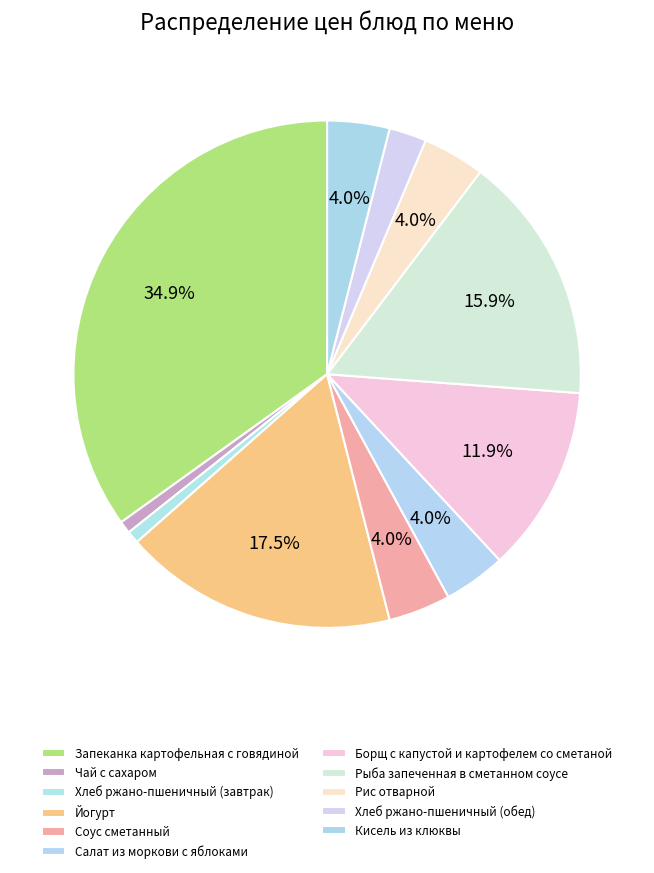

The Салат из моркови с яблоками slice represents 14% of the pie. True or false?

False